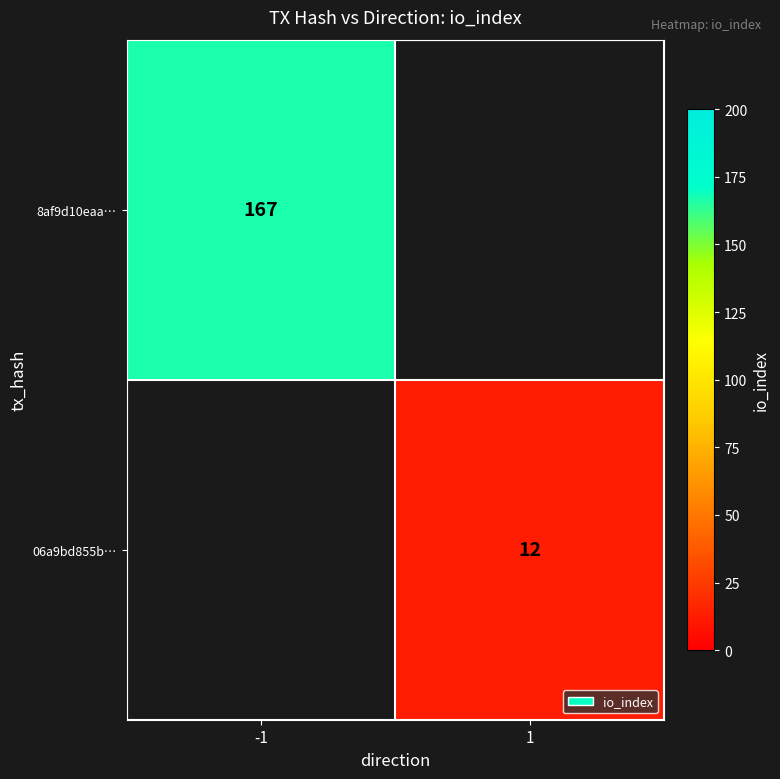

The value of 06a9bd855b… at 1 is 12. True or false?

True